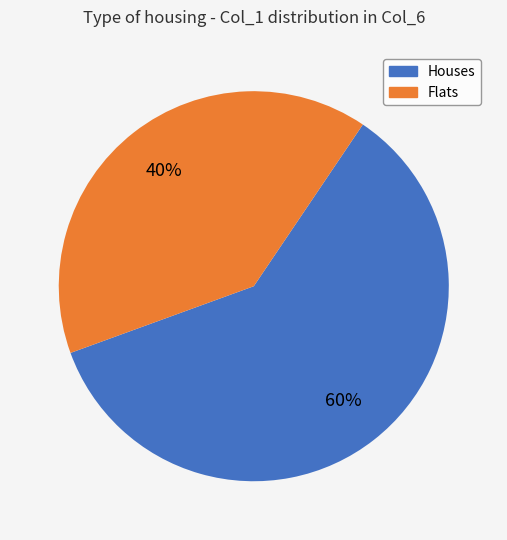

Does any single category account for the majority?

Yes